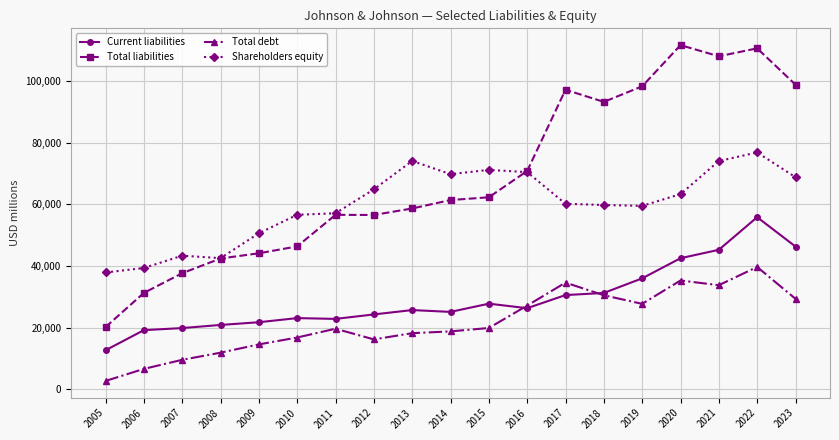

In Shareholders equity, how many points are lower than both neighbors (excluding endpoints)?

3